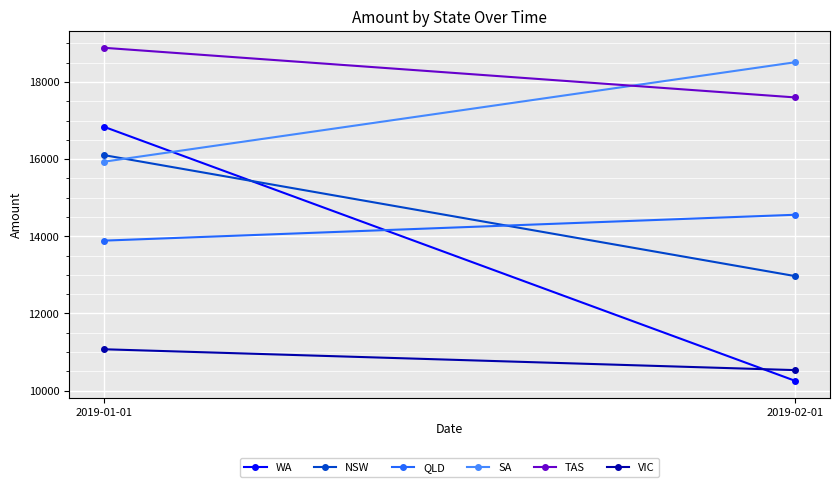

What is the label of the 1st point from the right?

2019-02-01